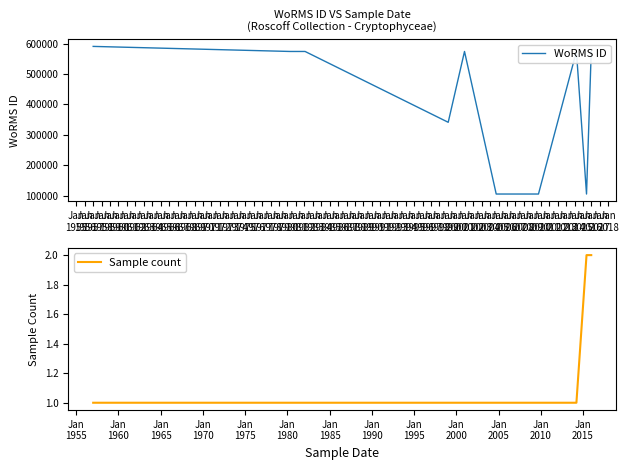

What is the difference between the values at  and 22-09-2004?

467671